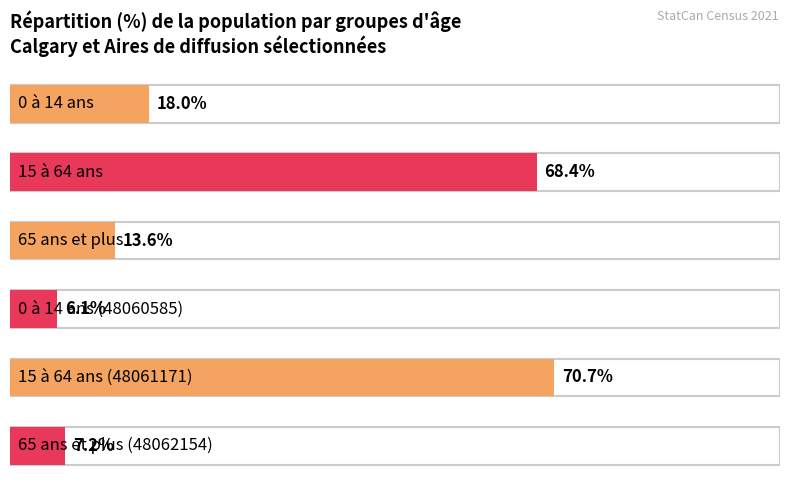

How many values in the 15 à 64 ans series are below 76?

2